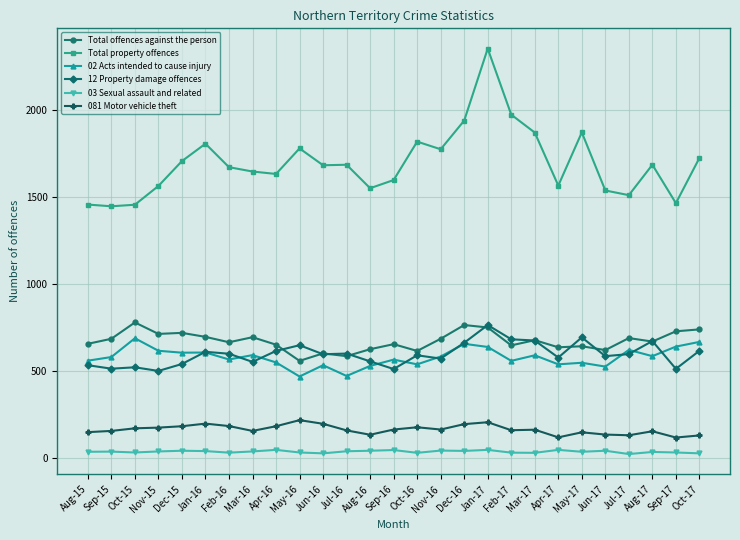

What is the label of the 20th point from the right?

Mar-16